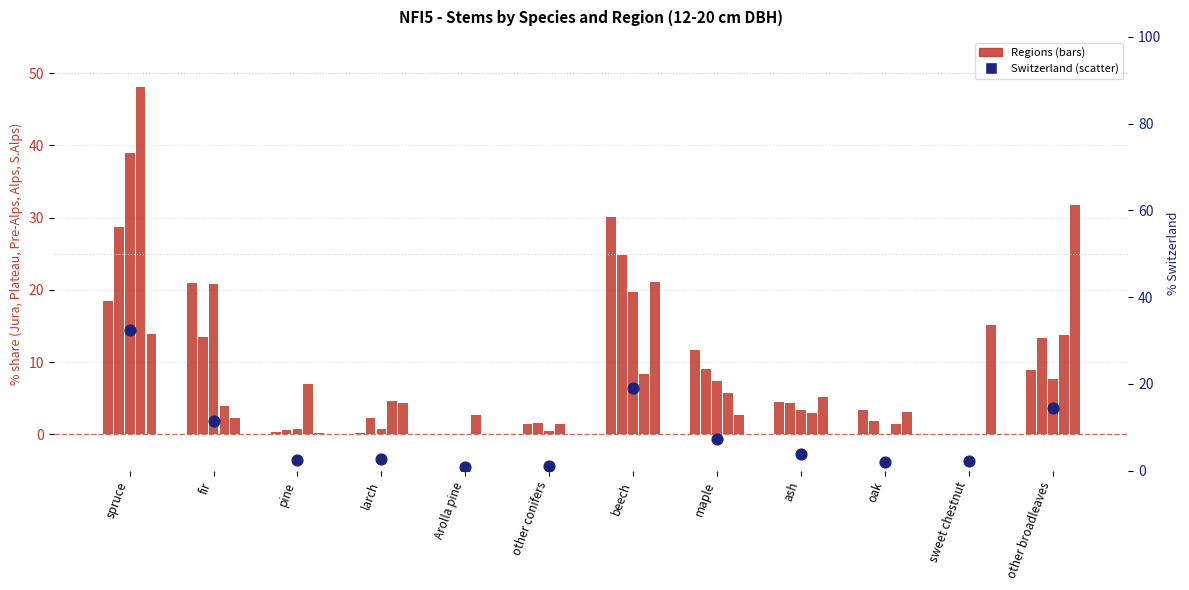

Which series reaches the minimum Y coordinate?

Jura